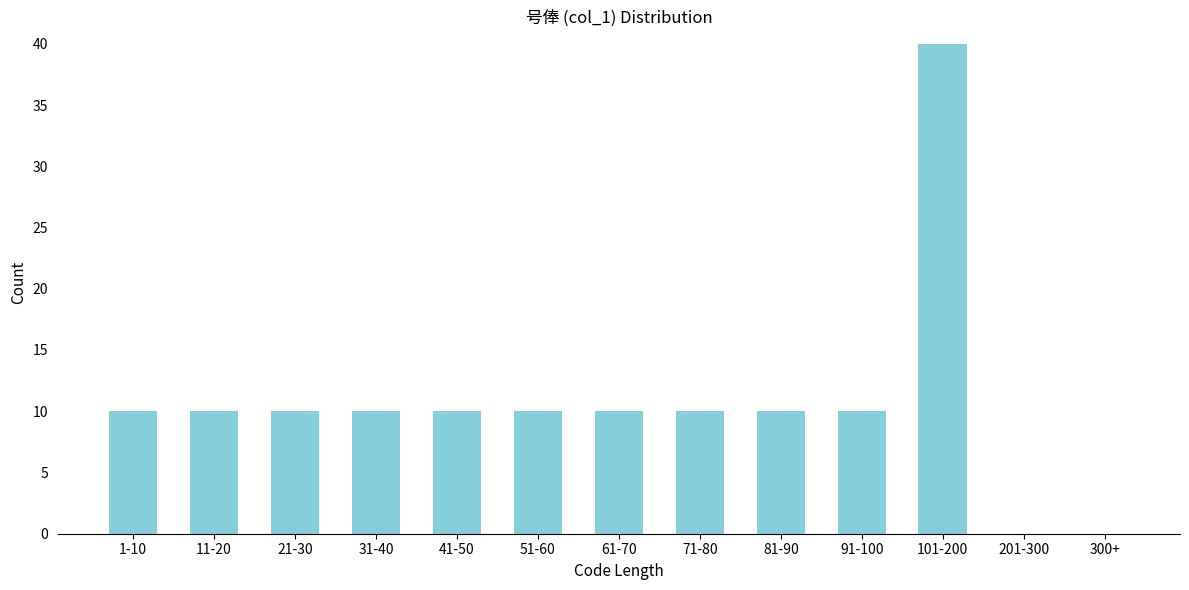

Reading left to right, transcribe all the data shown in this chart.

1-10=10	11-20=10	21-30=10	31-40=10	41-50=10	51-60=10	61-70=10	71-80=10	81-90=10	91-100=10	101-200=40	201-300=0	300+=0